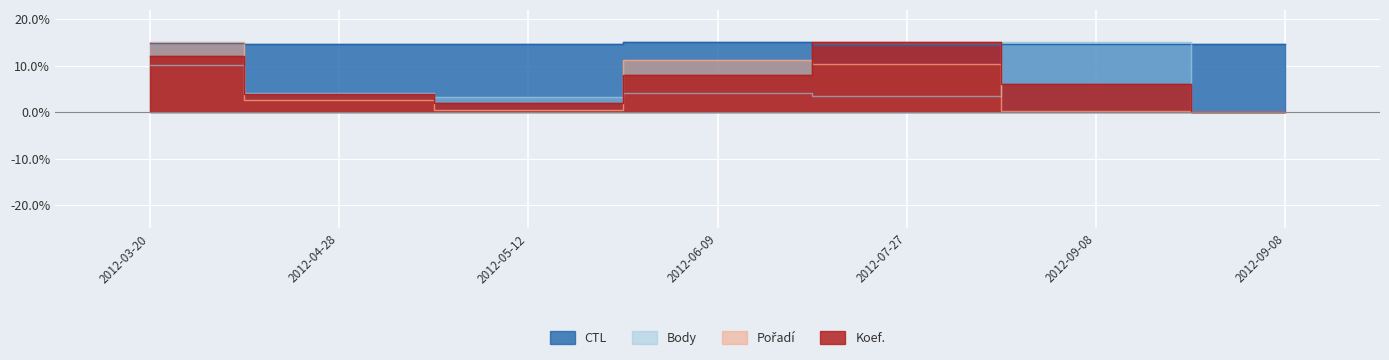

Which series ends up on top after the final intersection of CTL and Body?

CTL